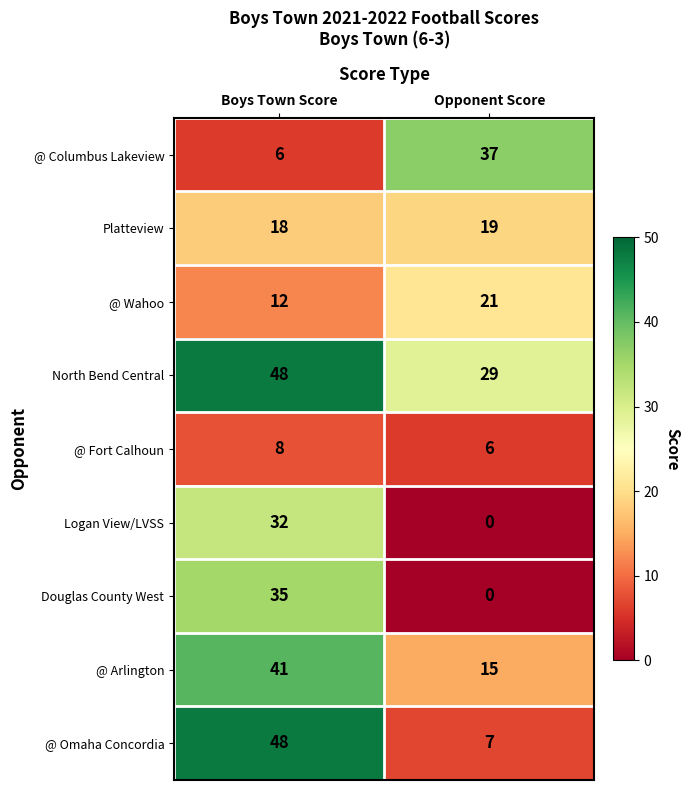

At which category does the chart reach its peak across all series?

Boys Town Score